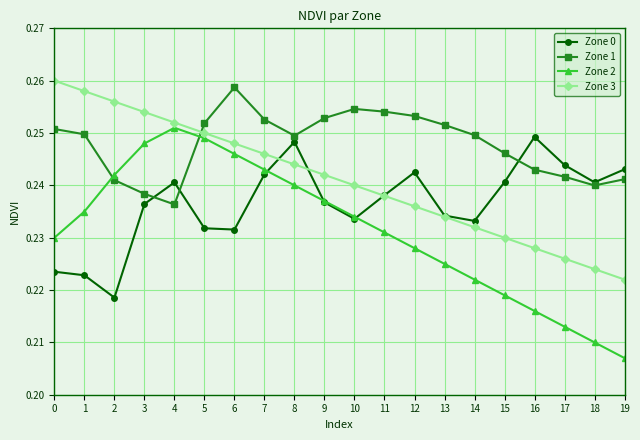

Rank the series by their maximum value, from lowest to highest.

Zone 0, Zone 2, Zone 1, Zone 3